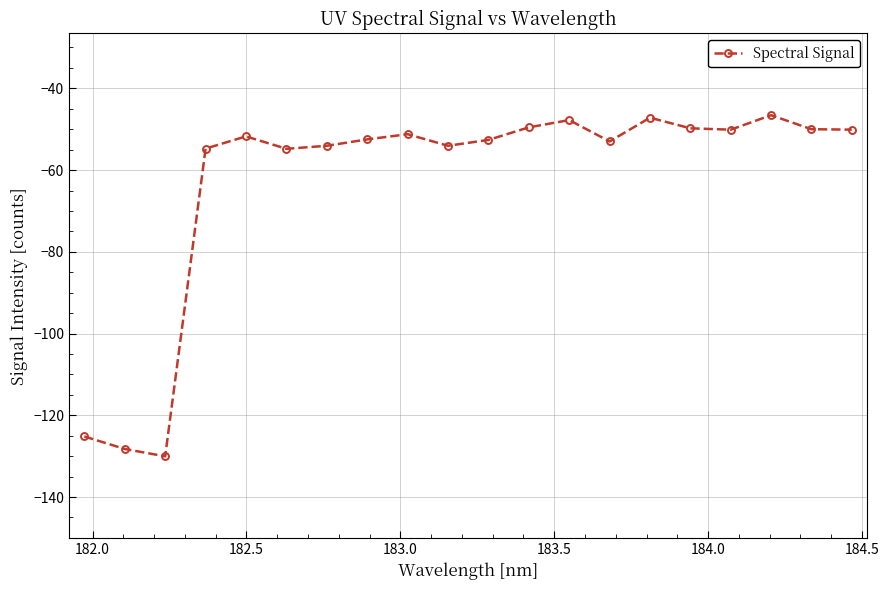

What is the greatest value displayed?

-46.6